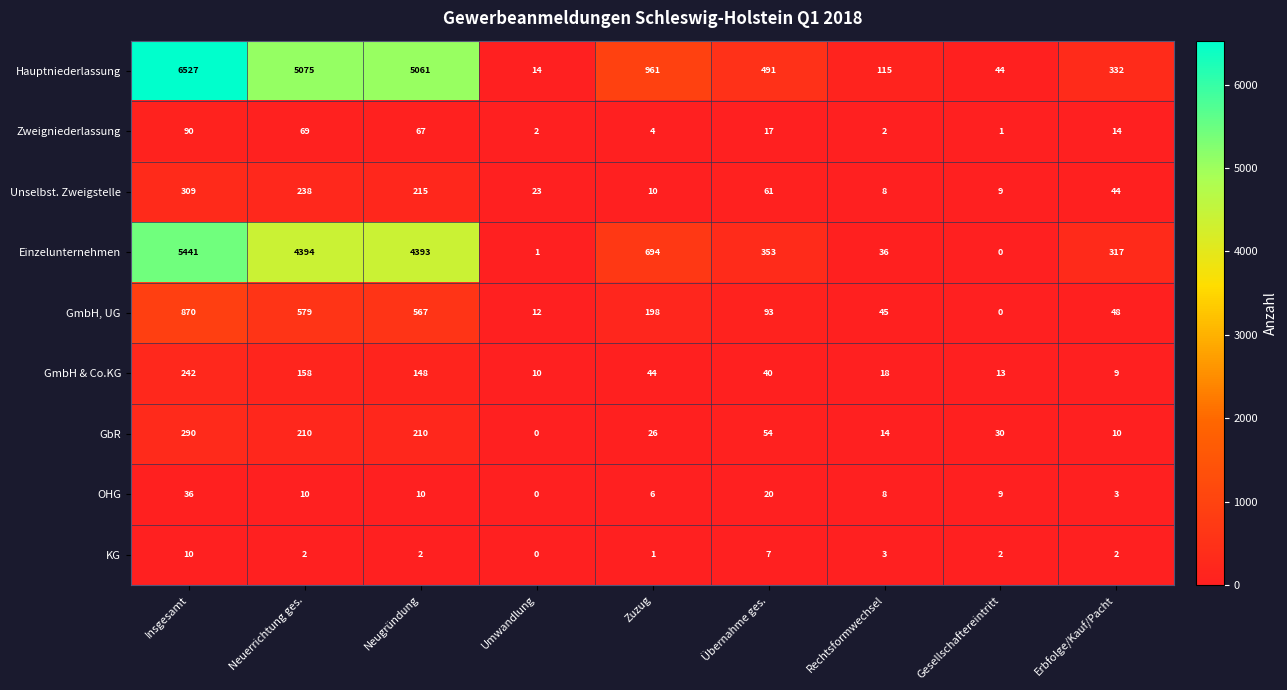

At which category is the sum across all series the highest?

Insgesamt